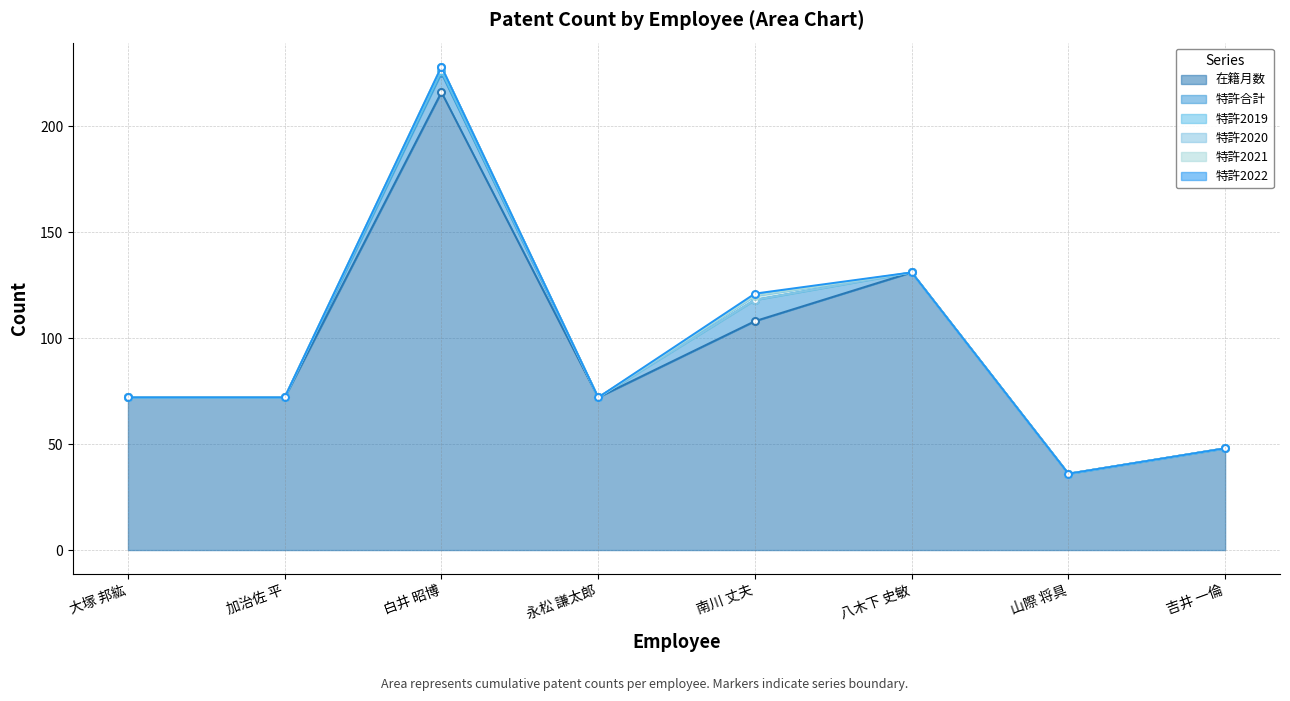

What position from the right is 八木下 史敏?

3